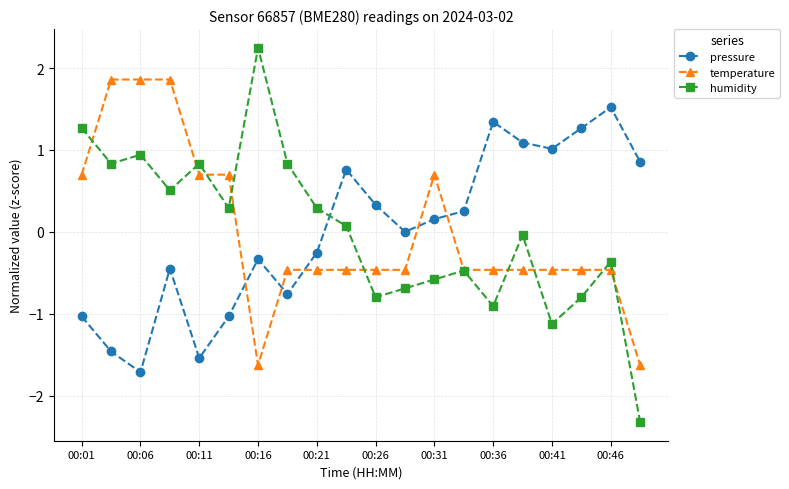

How many intersections are there between pressure and humidity?

1